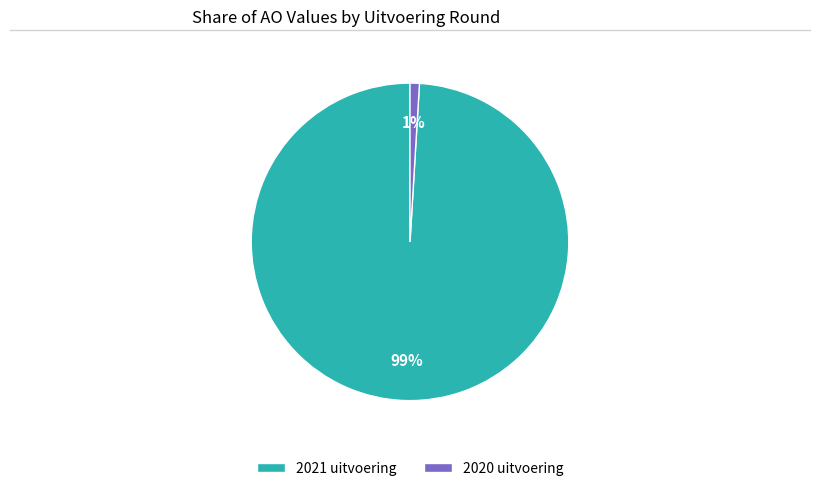

How many slices are in this pie chart?

2